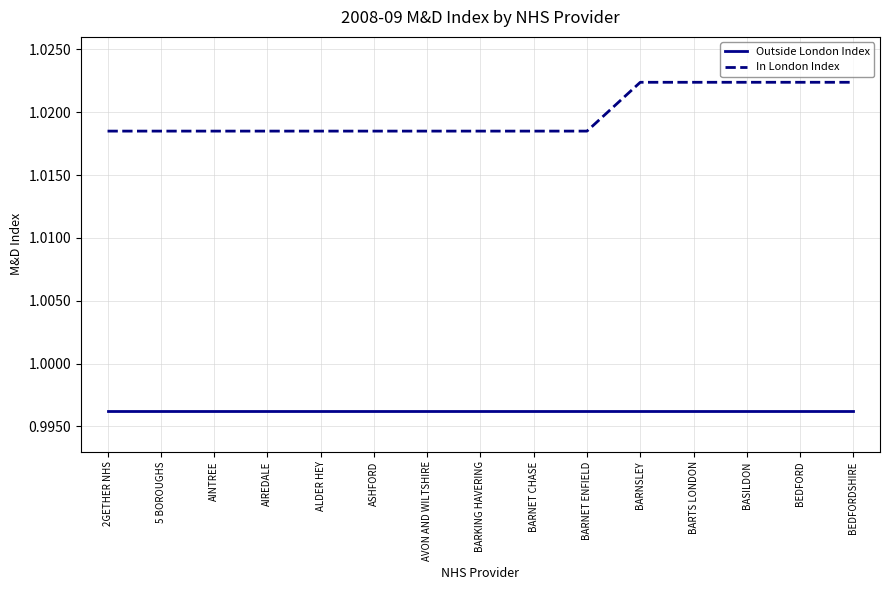

Which series has the largest range (max minus min)?

In London Index